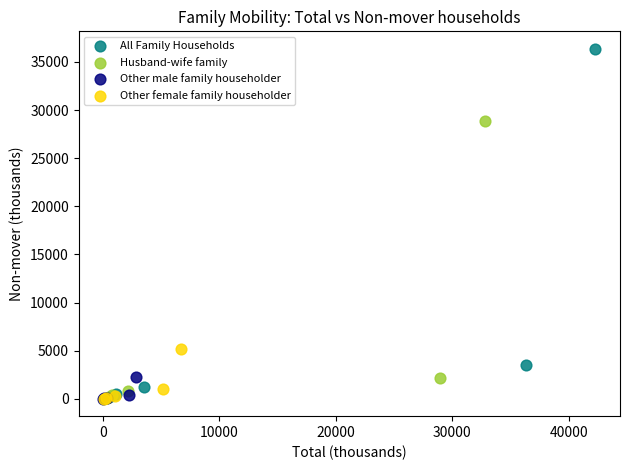

Which series has the widest spread of Y values?

All Family Households